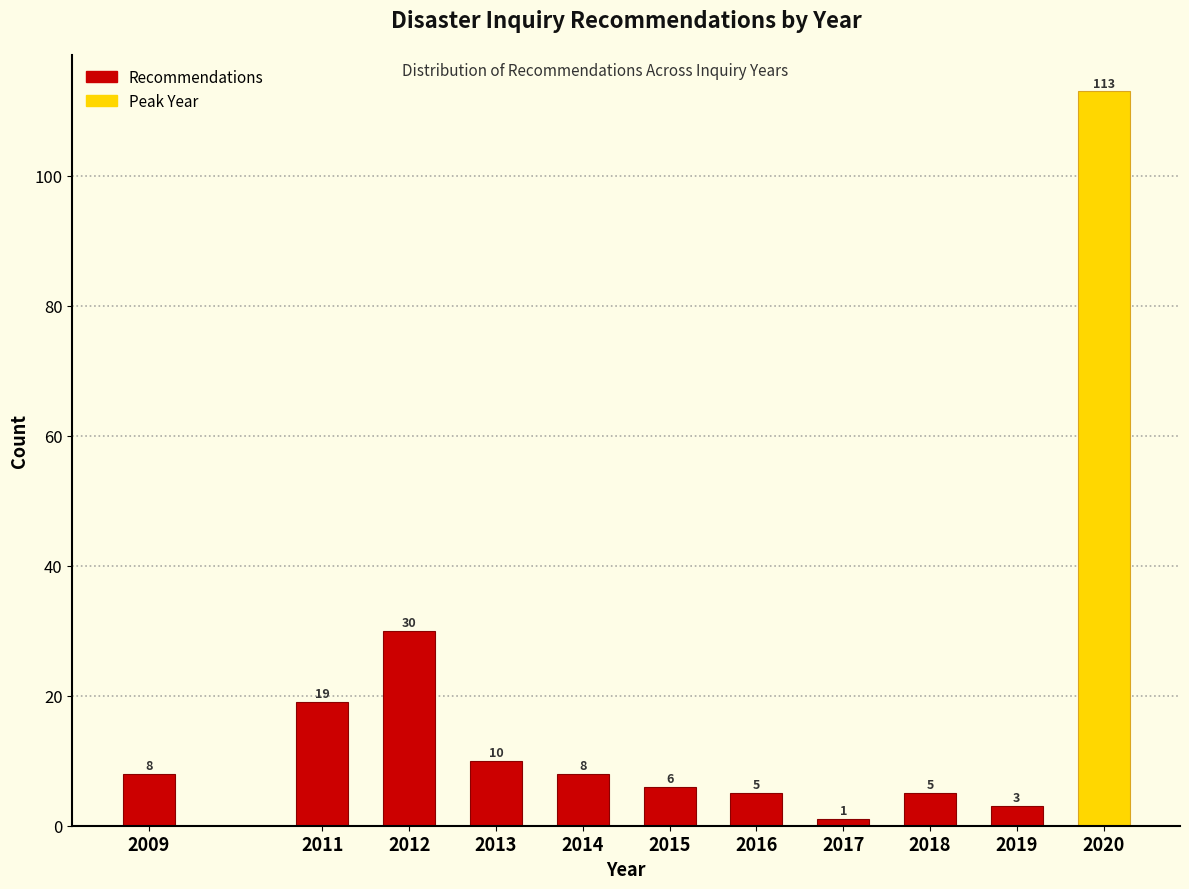

Reading left to right, extract all data points from this chart.

8	19	30	10	8	6	5	1	5	3	113